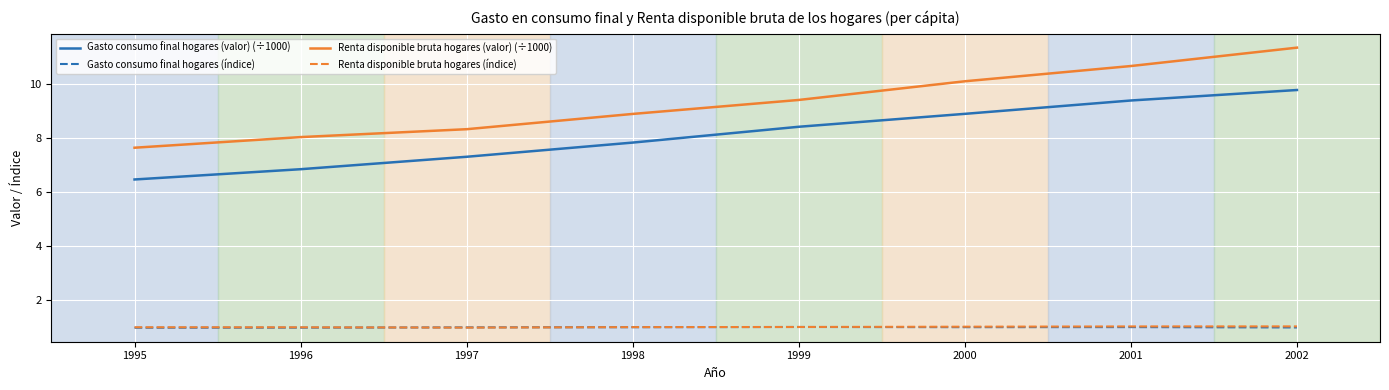

Which category has the highest value across all series?

2002